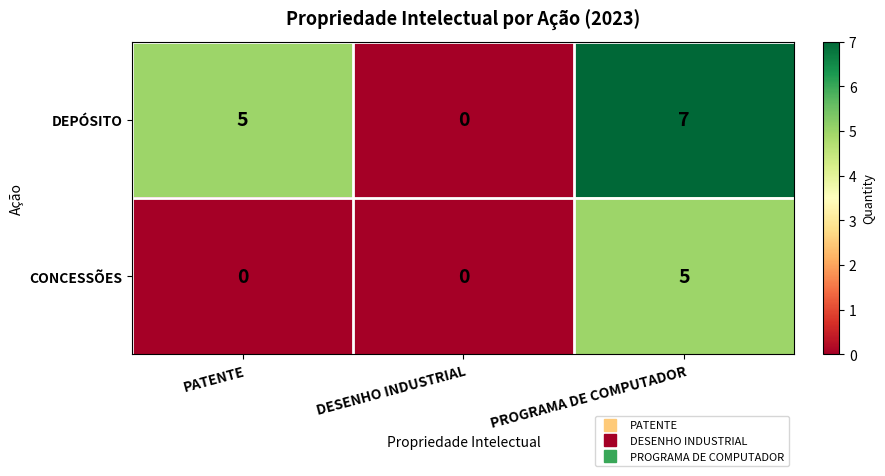

Which category has the highest value in the DEPÓSITO series?

PROGRAMA DE COMPUTADOR